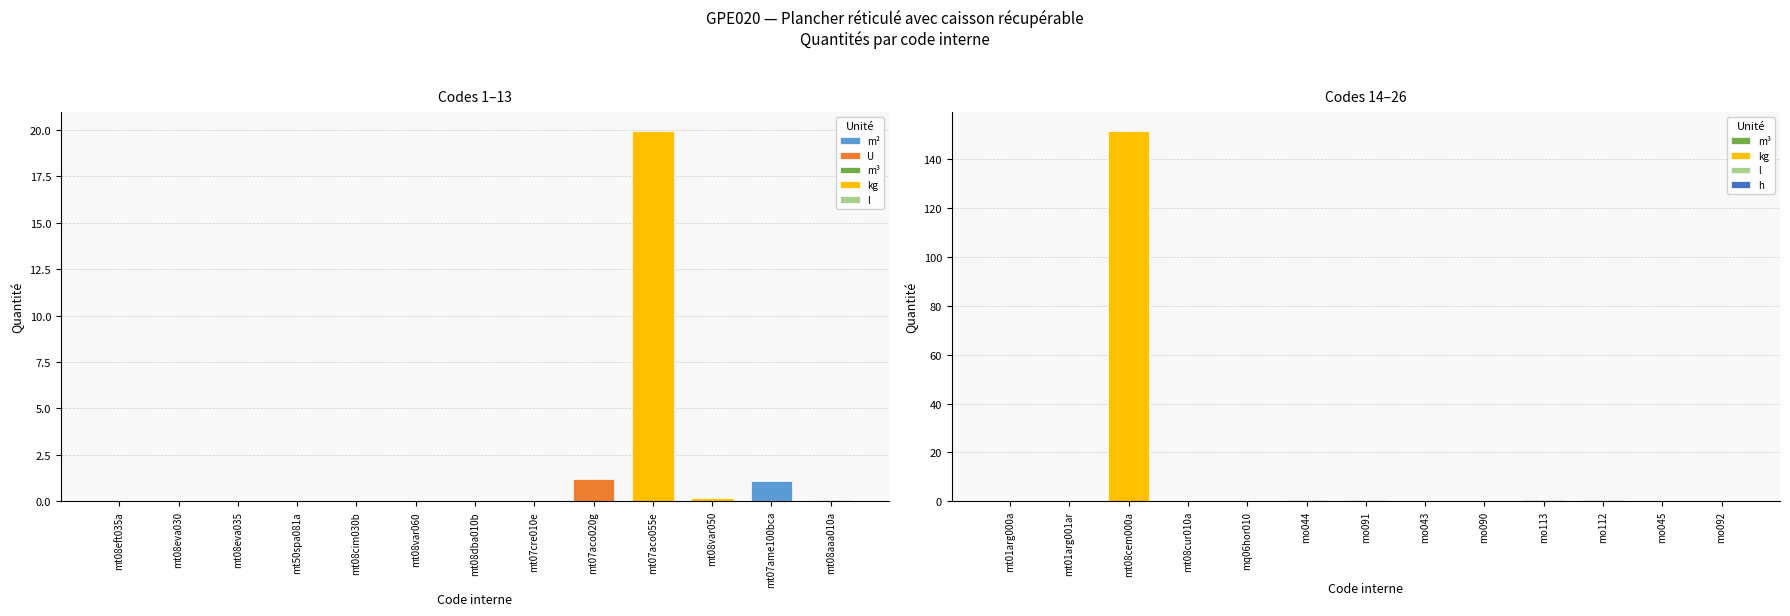

Reading right to left, list all the values displayed in this chart.

0.3	0.1	0.4	0.4	0.3	0.3	0.6	0.6	0.2	0.1	151.7	0.2	0.1	0.1	1.1	0.2	19.9	1.2	0.0	0.0	0.0	0.0	0.0	0.0	0.0	0.0